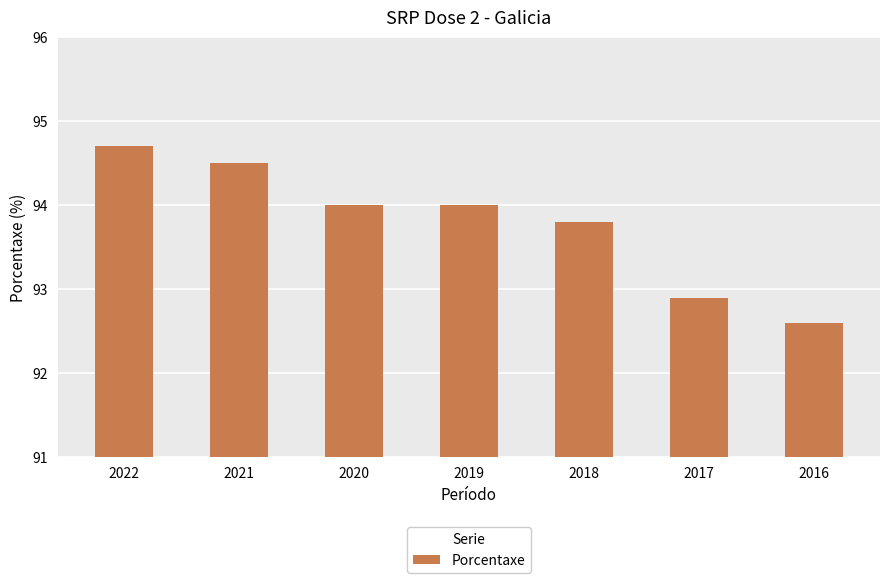

What is the value of the 4th bar from the left?

94.0